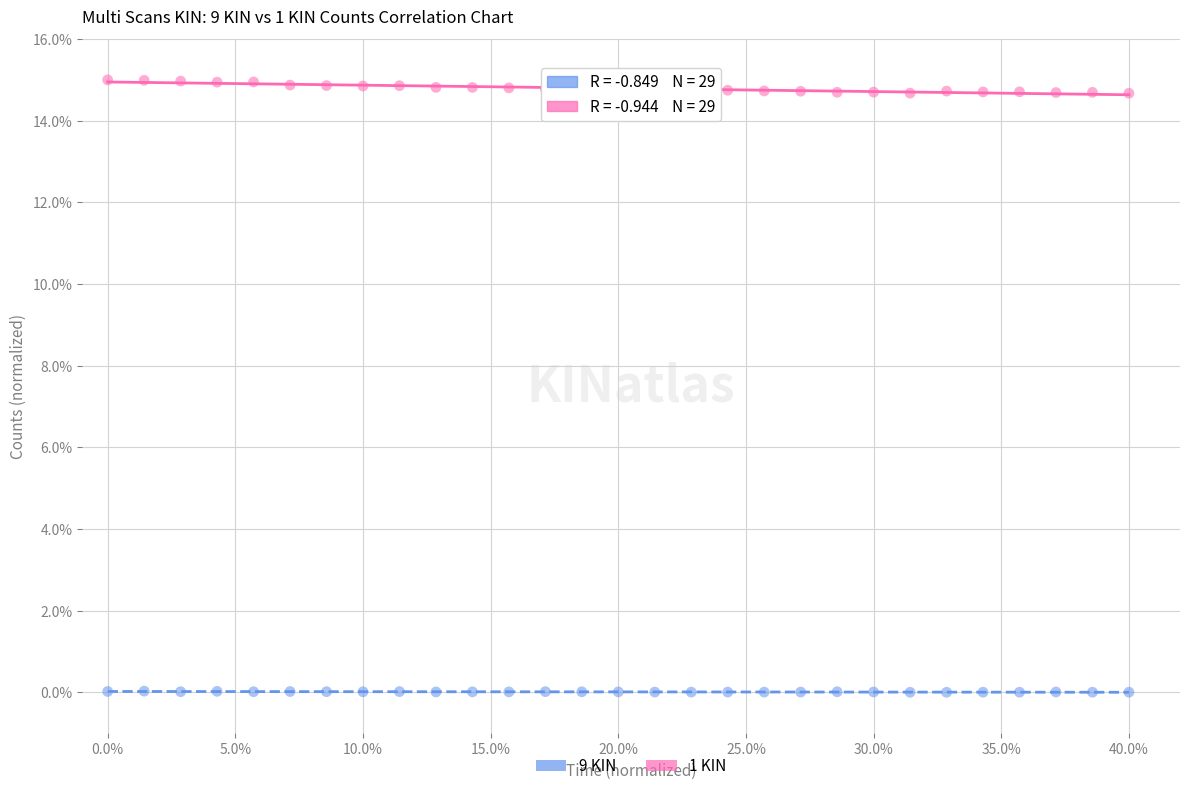

What are all the series names shown in the legend?

9 KIN, 1 KIN